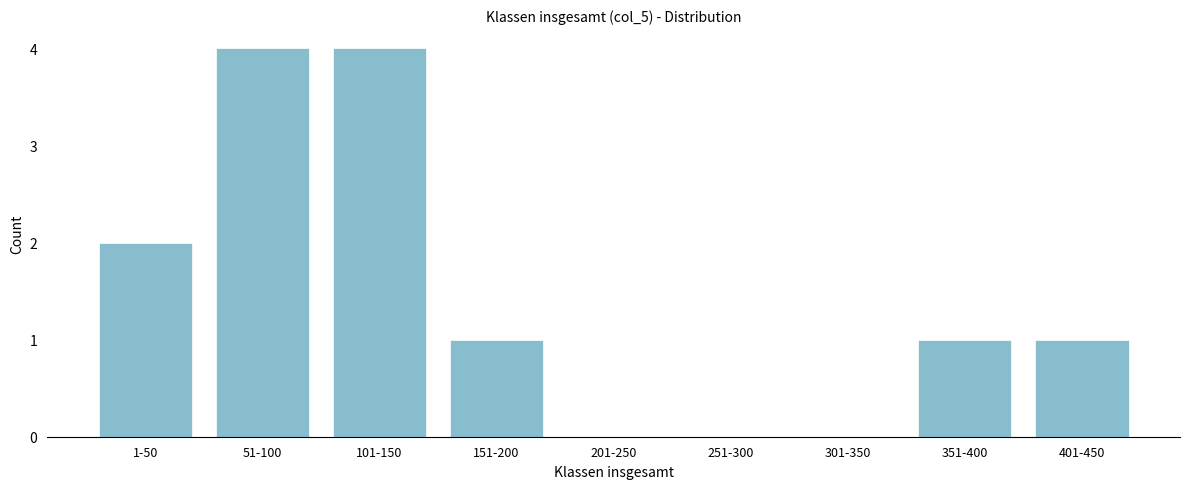

Reading right to left, transcribe all the data shown in this chart.

401-450=1	351-400=1	301-350=0	251-300=0	201-250=0	151-200=1	101-150=4	51-100=4	1-50=2